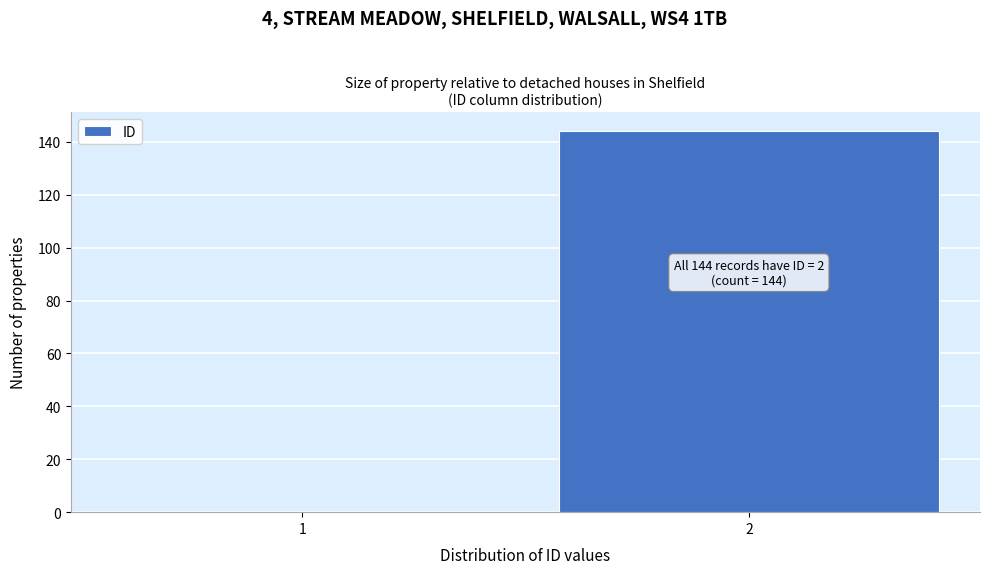

Reading right to left, transcribe all the data shown in this chart.

2=144	1=0